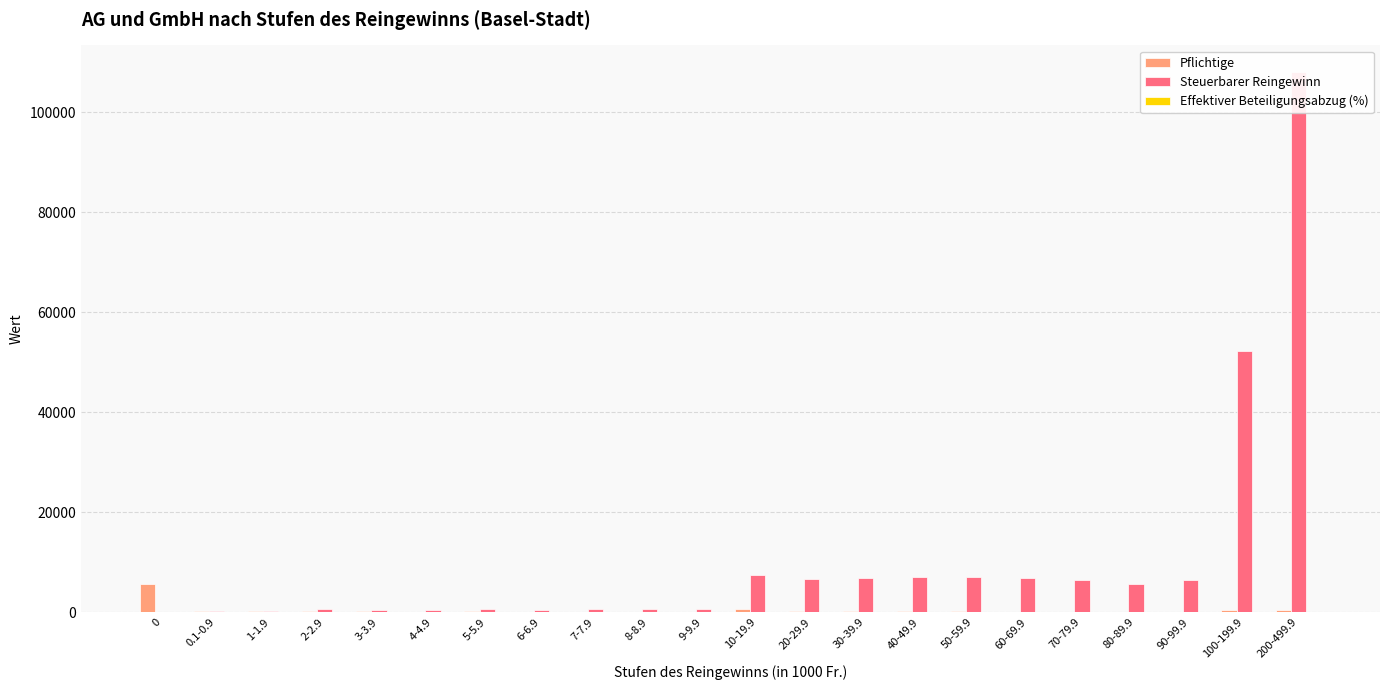

How many data points in Steuerbarer Reingewinn are less than 5605?

11